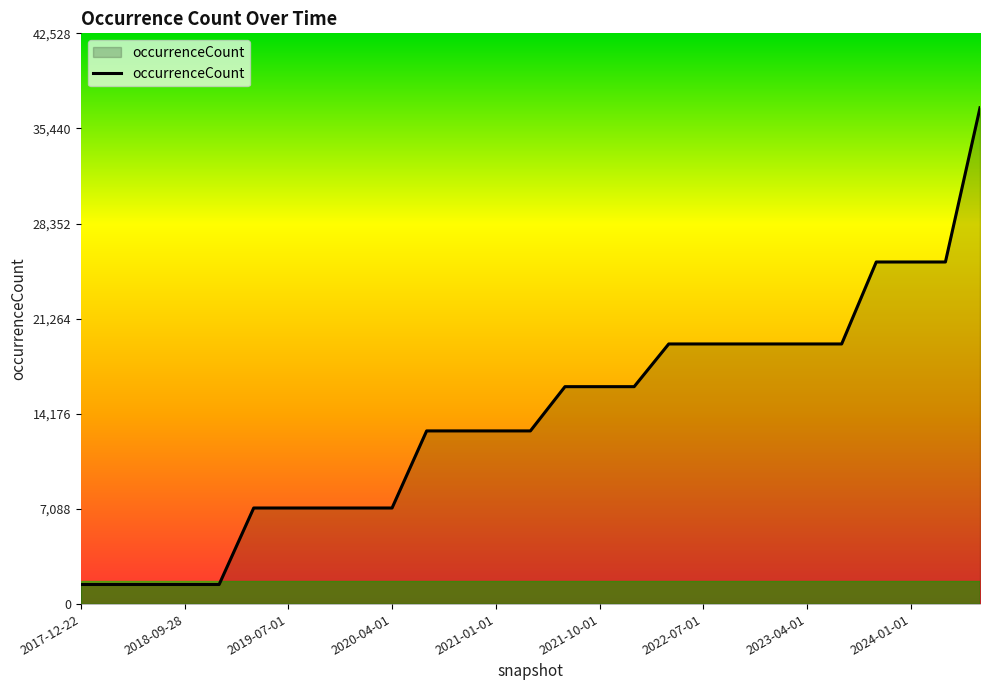

Reading left to right, extract all data points from this chart.

1460	1460	1460	1460	1460	7160	7160	7160	7160	7160	12904	12904	12904	12904	16201	16201	16201	19383	19383	19383	19383	19383	19383	25491	25491	25491	36981